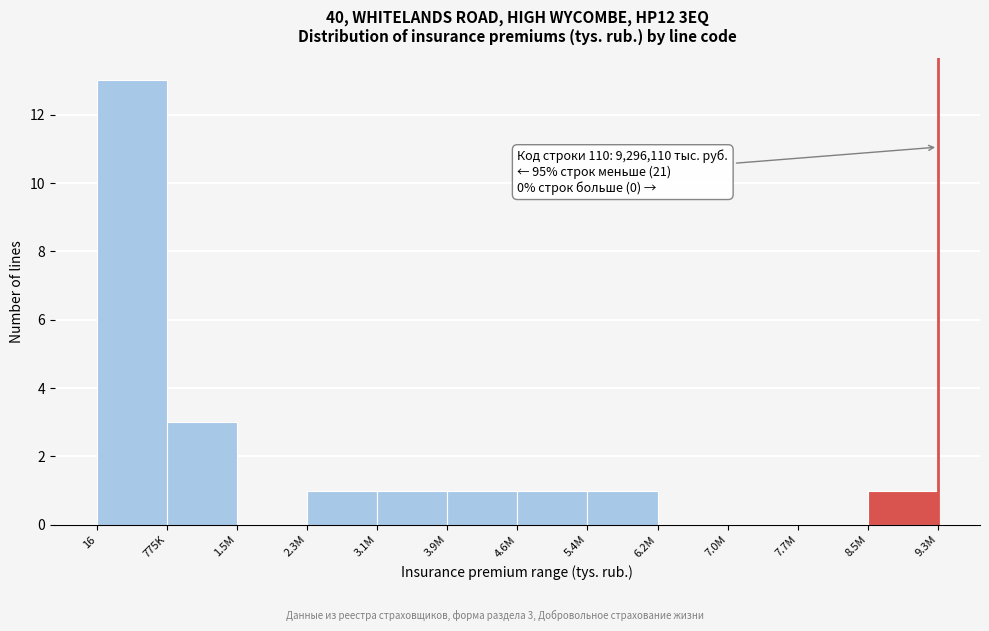

Reading left to right, extract all data points from this chart.

16=13	775K=3	1.5M=0	2.3M=1	3.1M=1	3.9M=1	4.6M=1	5.4M=1	6.2M=0	7.0M=0	7.7M=0	8.5M=1